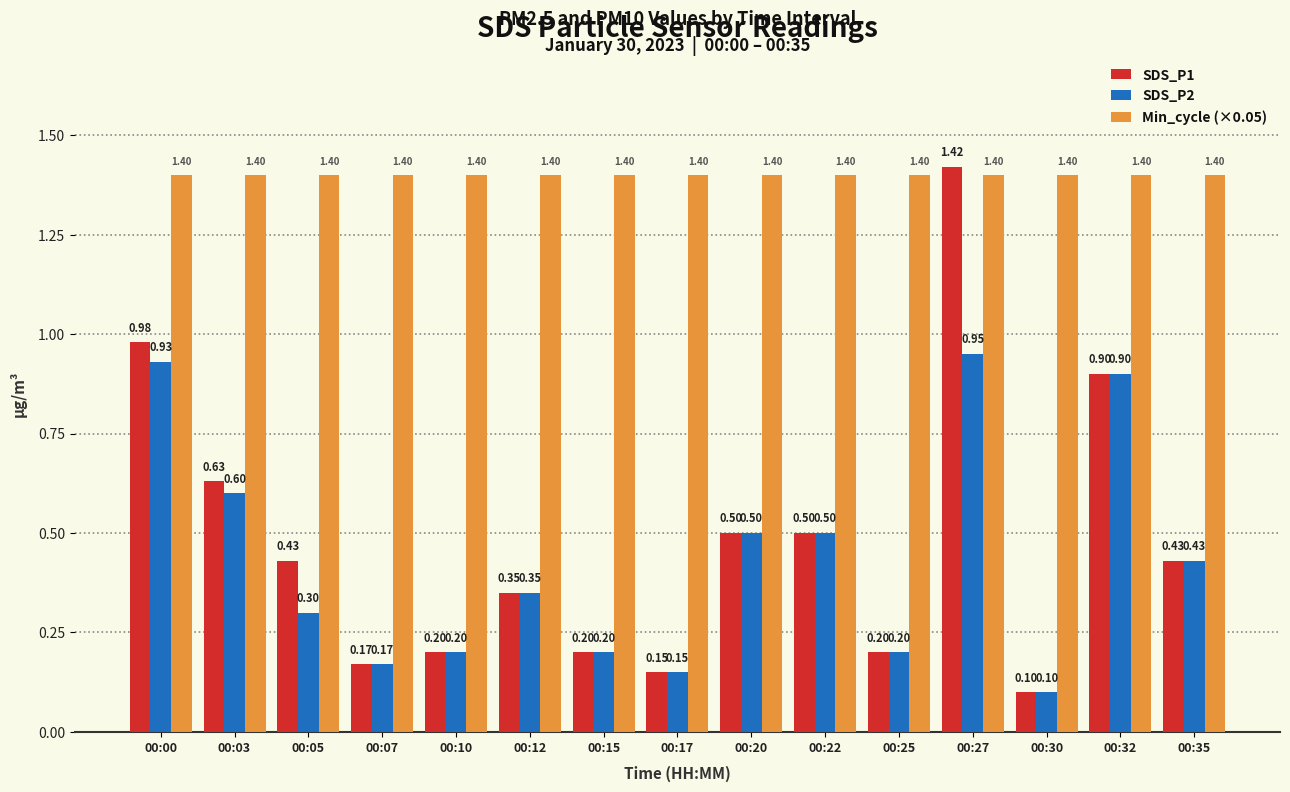

What is the value of the SDS_P1 bar at the 5th from the left?

0.2